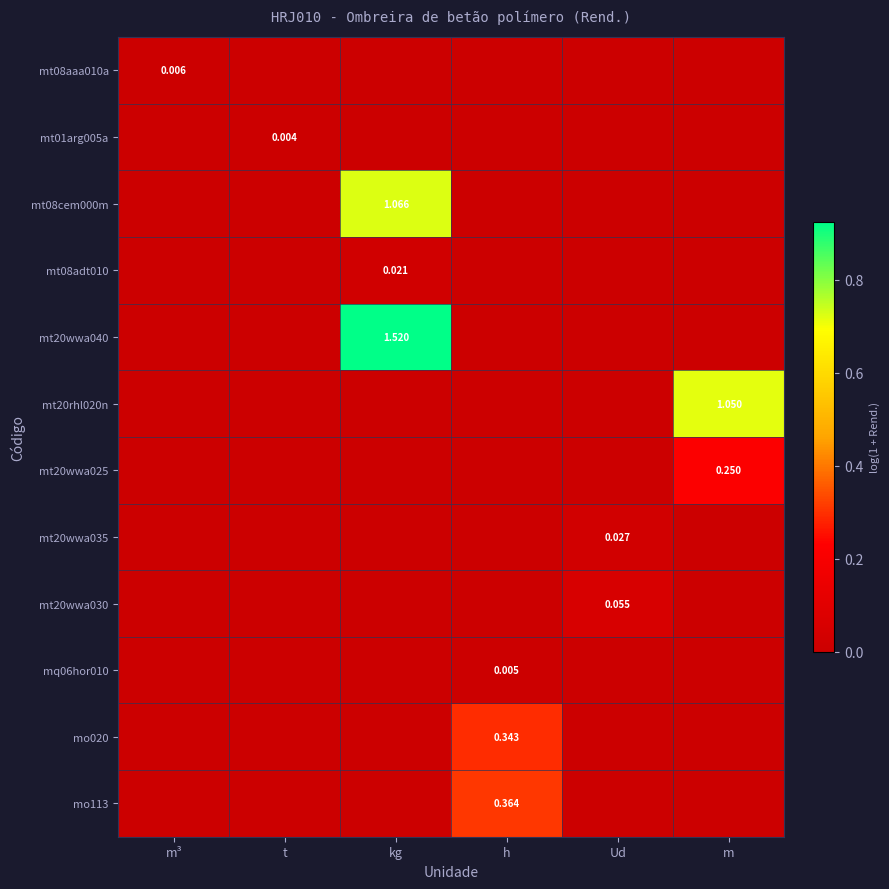

List the labels in order of mt08adt010 value, smallest first.

m³, t, h, Ud, m, kg